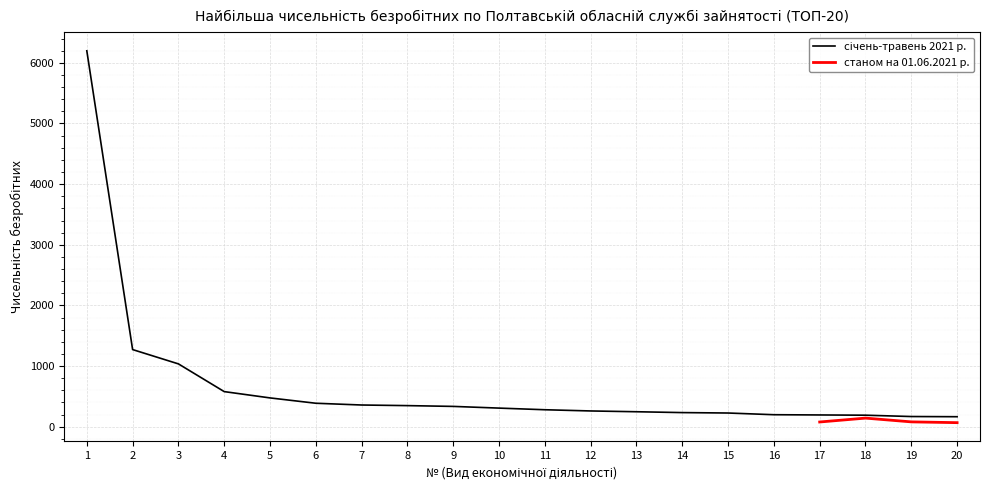

How many values are below 307?

10